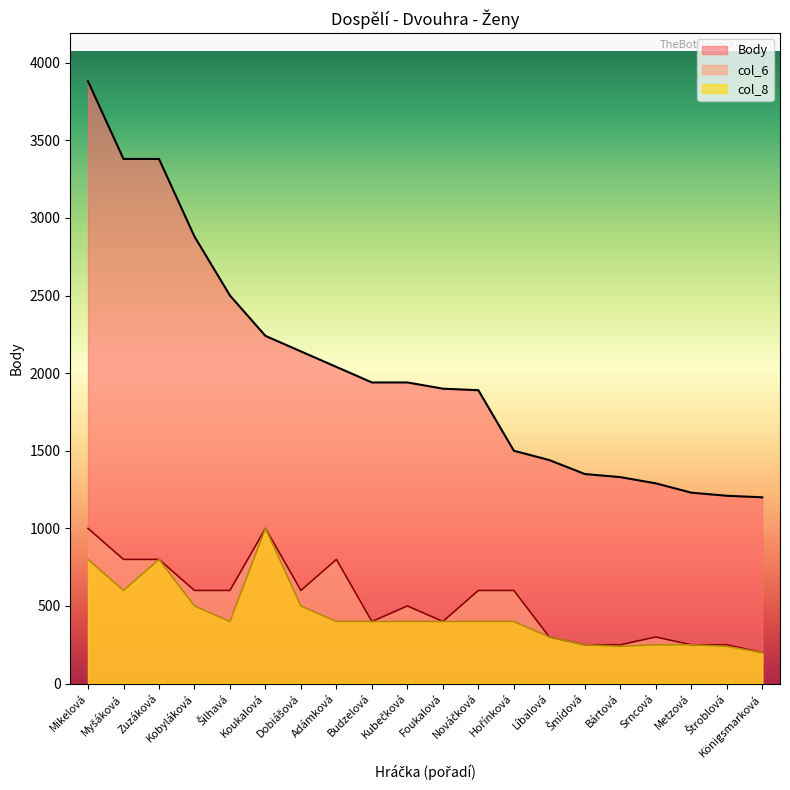

What is the difference between the col_8 values at Líbalová and Adámková?

100